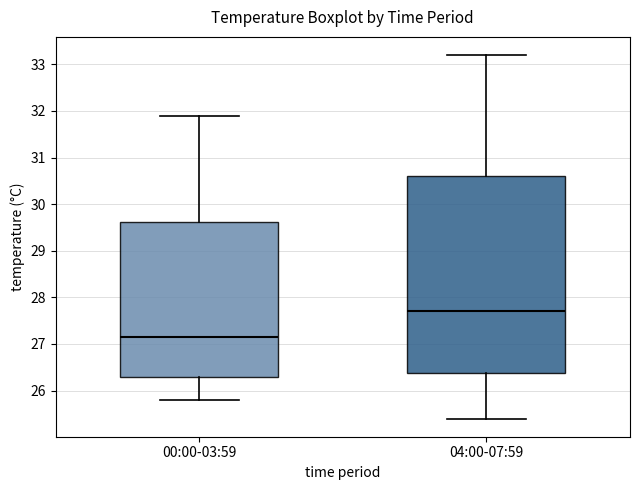

Reading left to right, read every box against the y-axis: the position of its median line, the range the box covers, and the ends of its whiskers. The values are not printed on the chart, so give them approximately, as read against the axis.

00:00-03:59: median 27.2, box 26.3 to 29.6, whiskers 25.8 to 31.9
04:00-07:59: median 27.7, box 26.4 to 30.6, whiskers 25.4 to 33.2